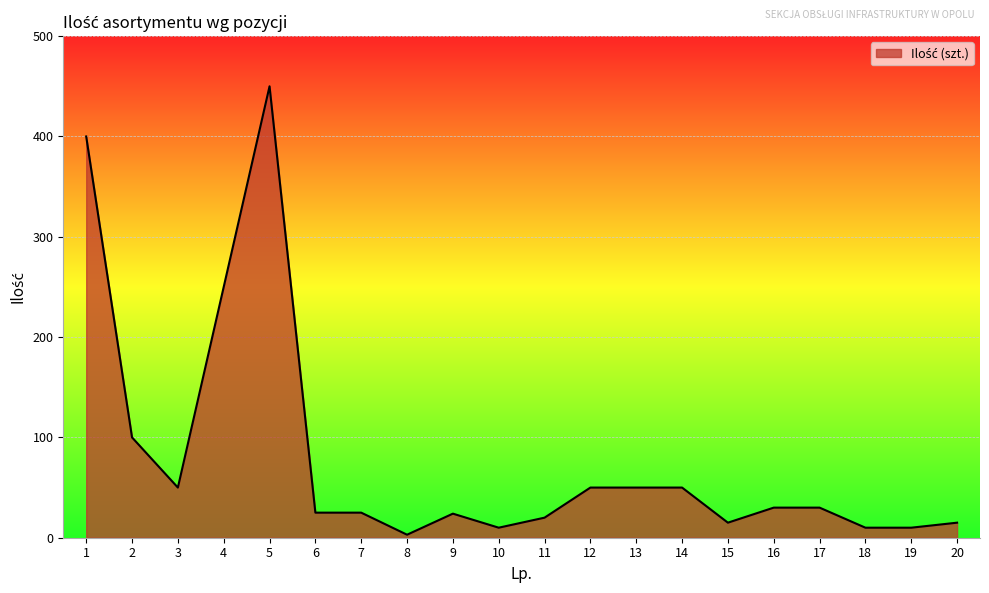

What is the difference between the maximum and minimum values?

447